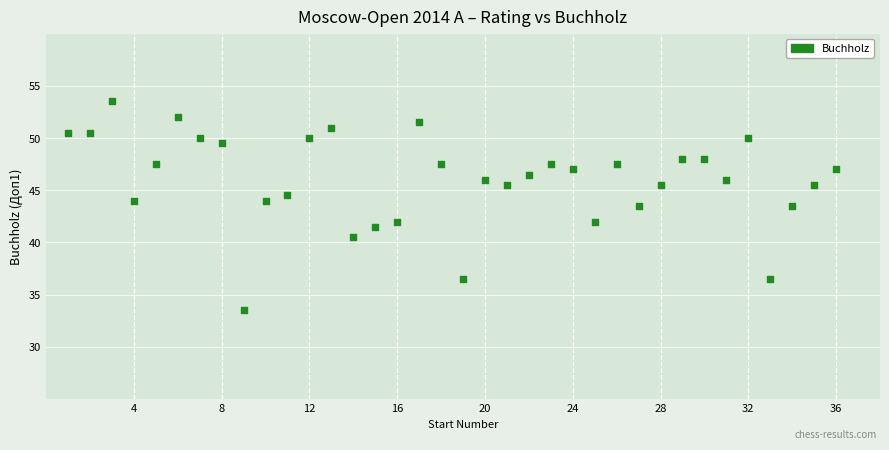

What is the range of X values (max minus min)?

35.0